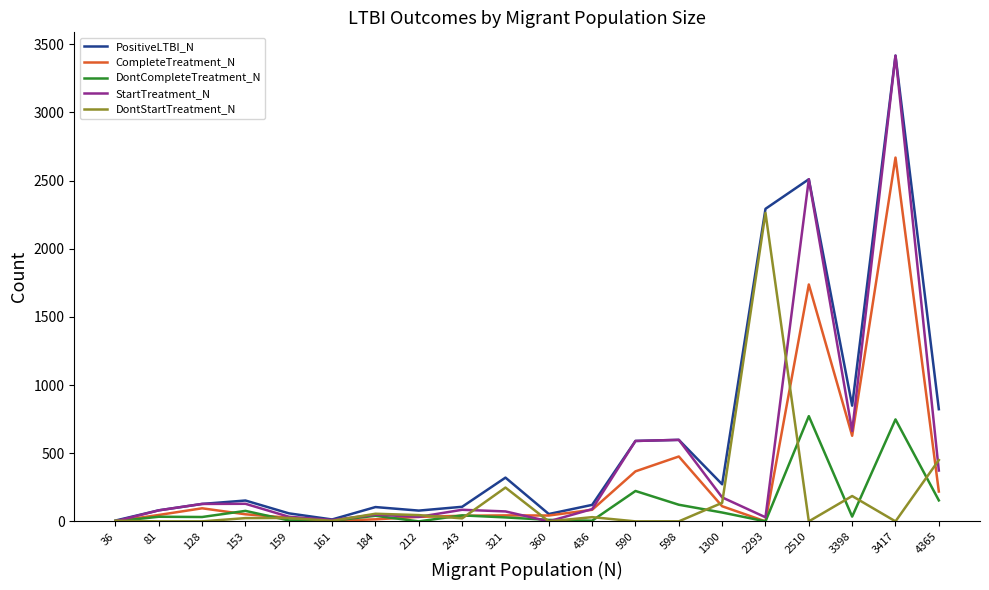

True or false: CompleteTreatment_N has more than 0 interior local peaks.

True